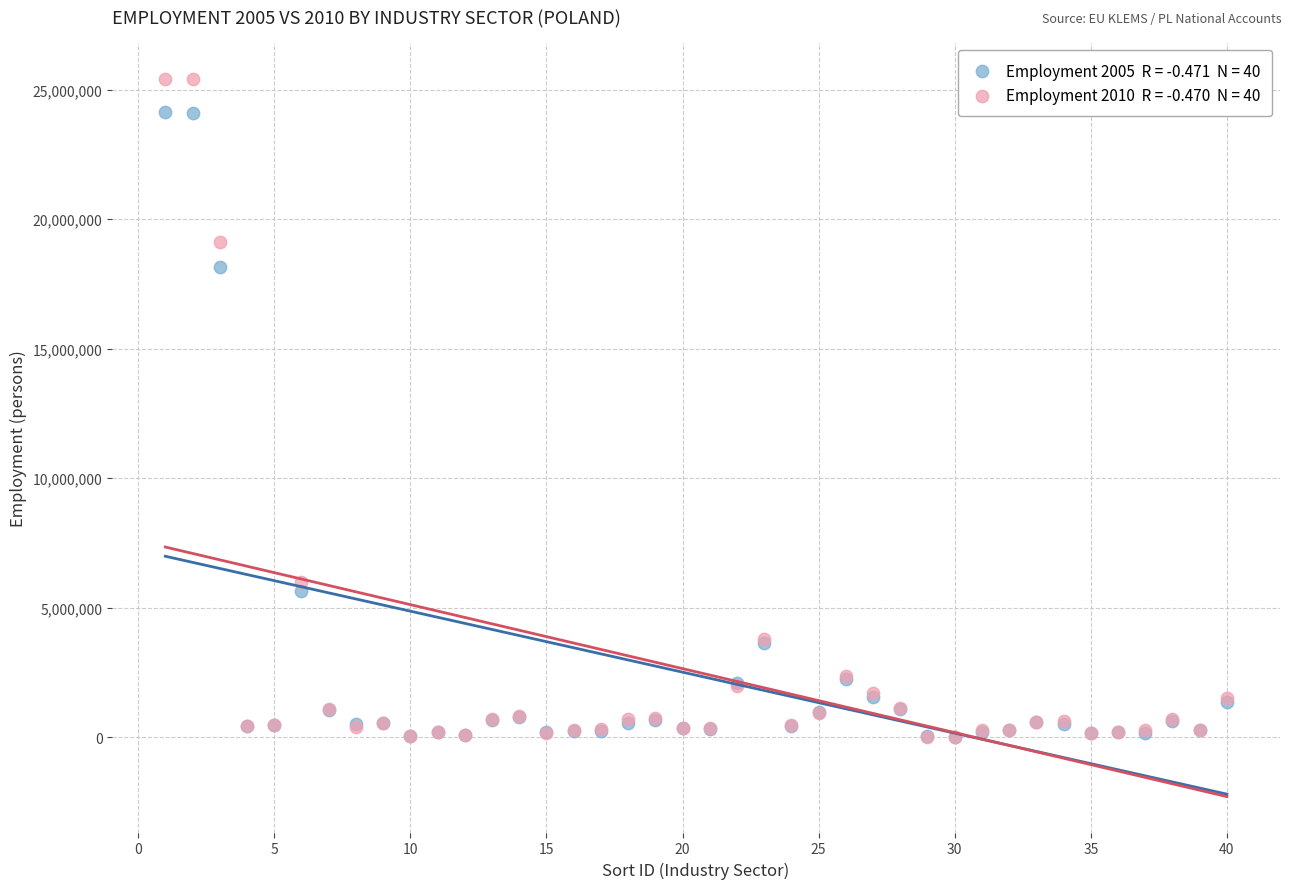

Across all series, what Y value is closest to 12724093?

18167771